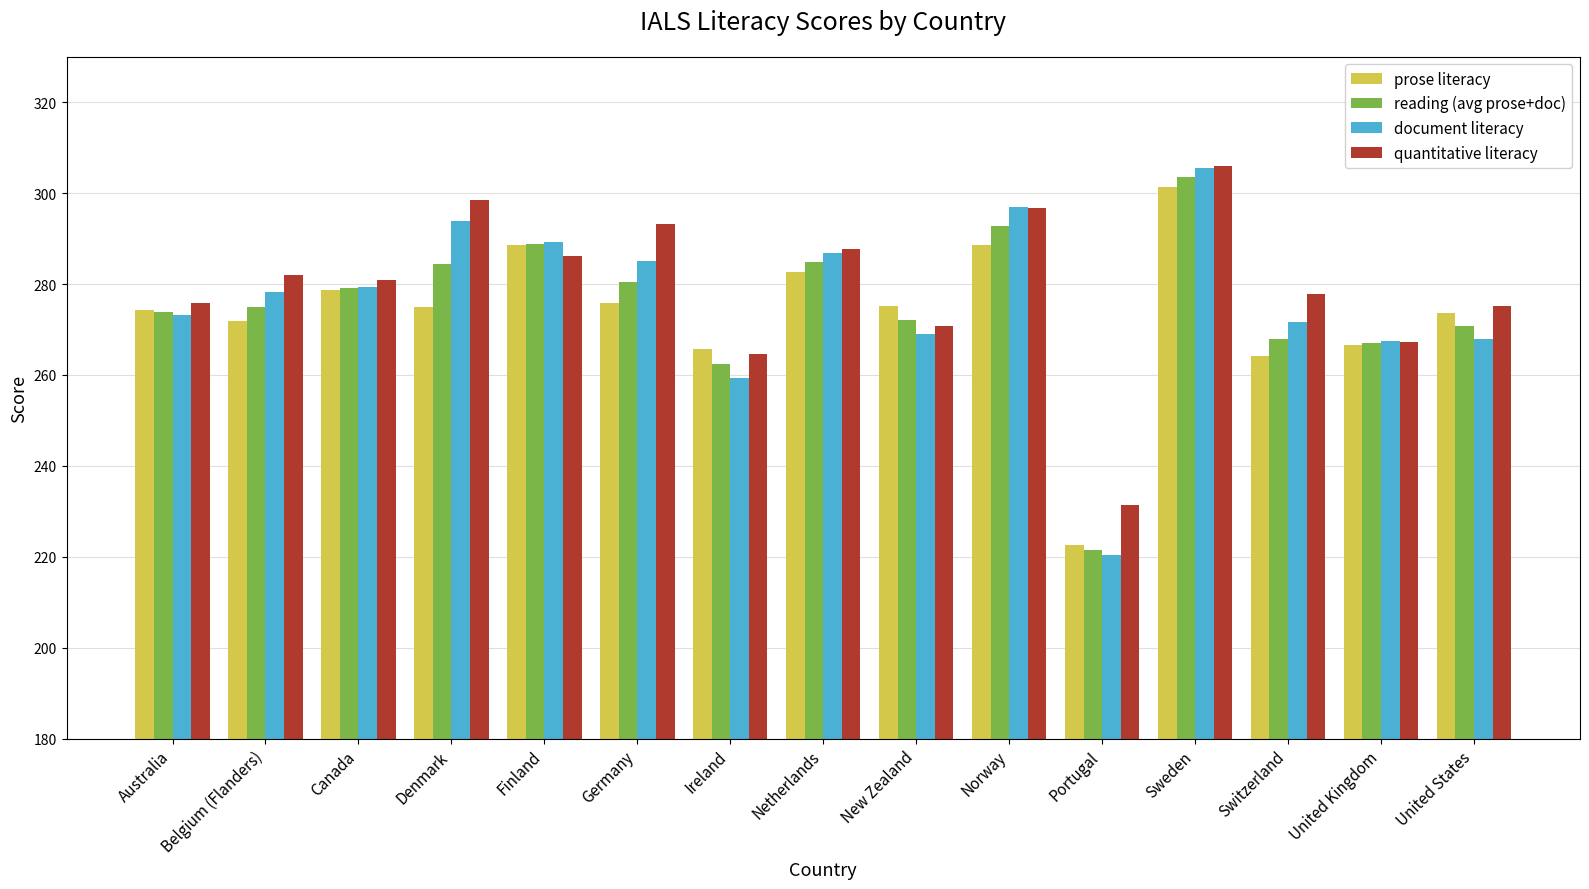

What is the sum of all document literacy values?

4144.1